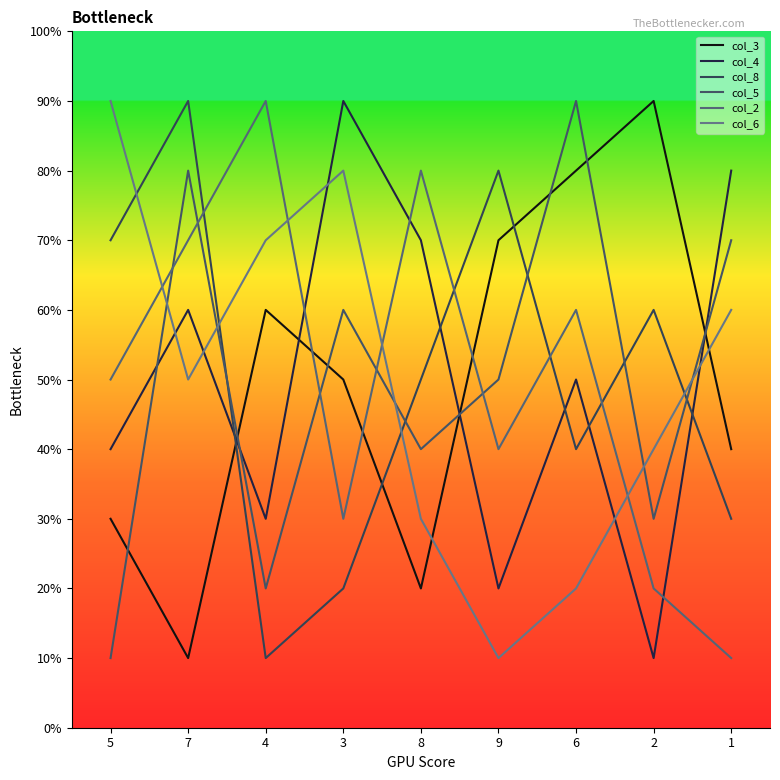

At 9, list the series in order from largest to smallest.

col_8, col_3, col_5, col_2, col_4, col_6